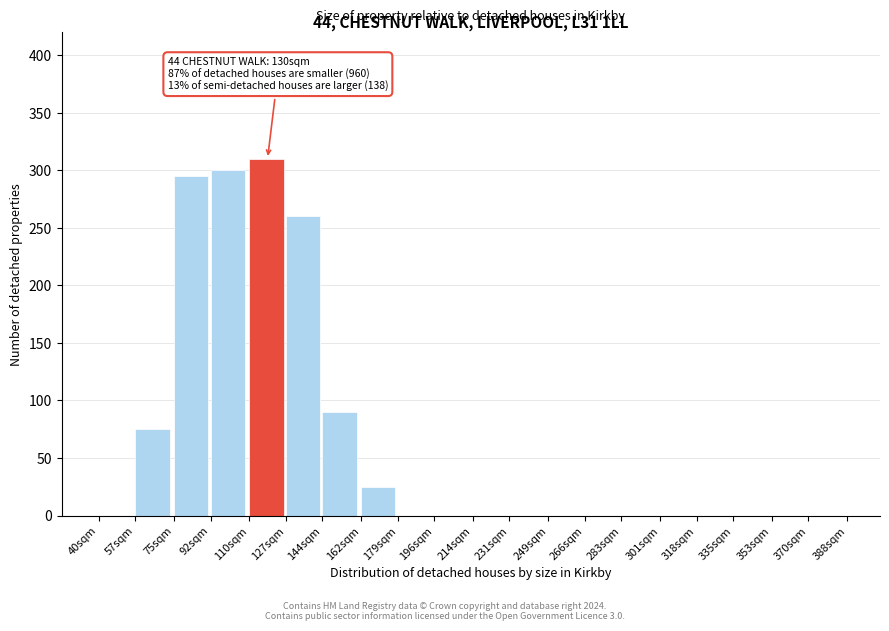

Reading right to left, extract all data points from this chart.

370sqm=0	353sqm=0	335sqm=0	318sqm=0	301sqm=0	283sqm=0	266sqm=0	249sqm=0	231sqm=0	214sqm=0	196sqm=0	179sqm=0	162sqm=25	144sqm=90	127sqm=260	110sqm=310	92sqm=300	75sqm=295	57sqm=75	40sqm=0